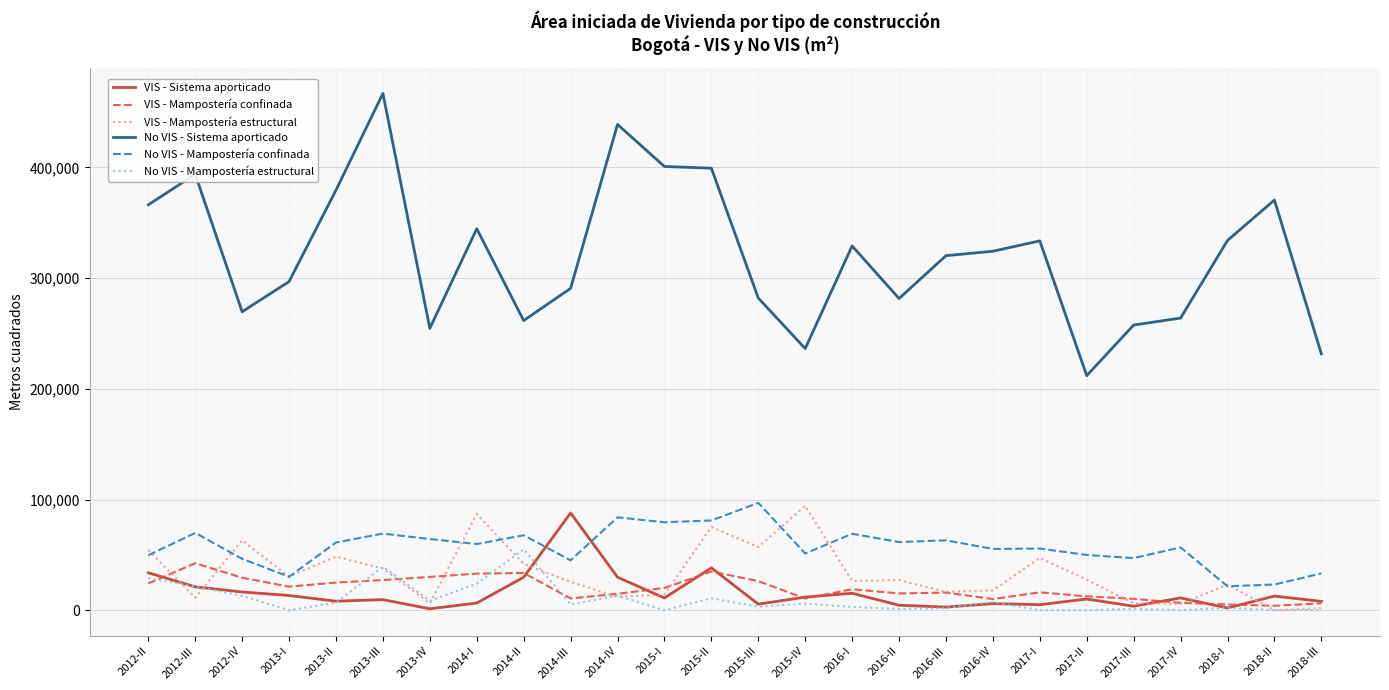

What are all the series names shown in the legend?

VIS - Sistema aporticado, VIS - Mampostería confinada, VIS - Mampostería estructural, No VIS - Sistema aporticado, No VIS - Mampostería confinada, No VIS - Mampostería estructural